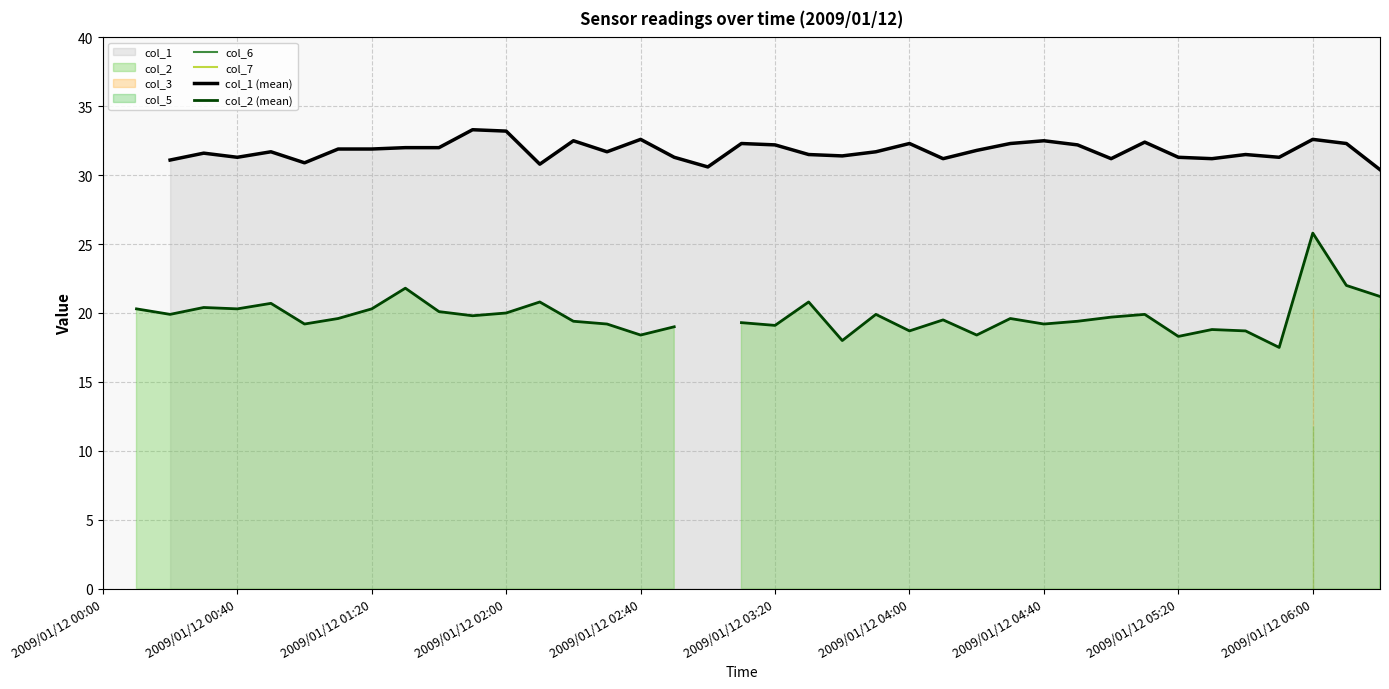

True or false: col_7 and col_2 (mean) cross at least once.

False